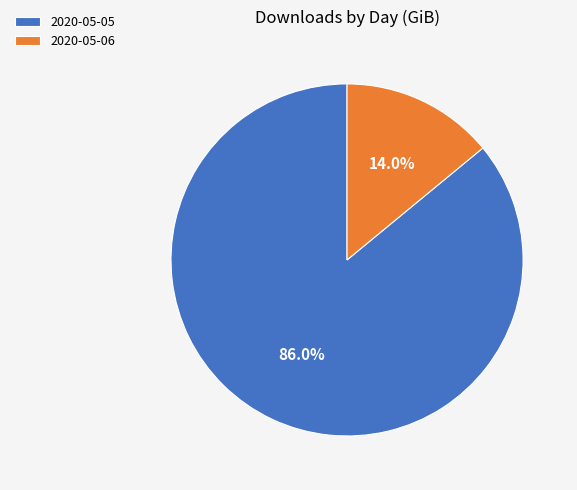

To the nearest percent, what is the difference between the largest and smallest slice percentages?

72%